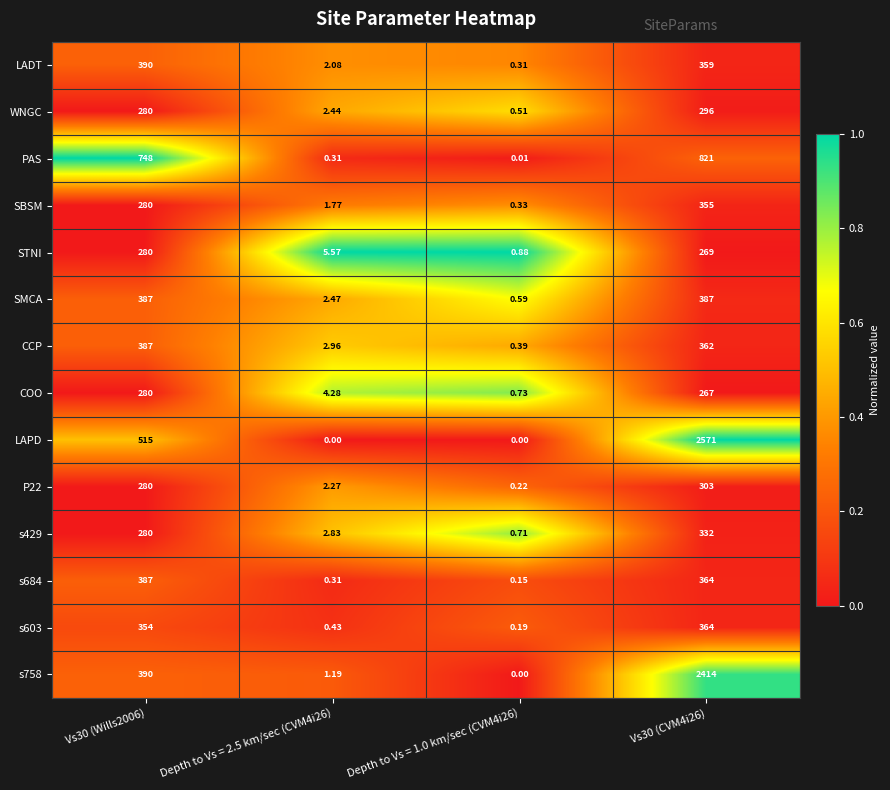

Is the value of s758 at Depth to Vs = 1.0 km/sec (CVM4i26) greater than the value of P22 at Depth to Vs = 1.0 km/sec (CVM4i26)?

No